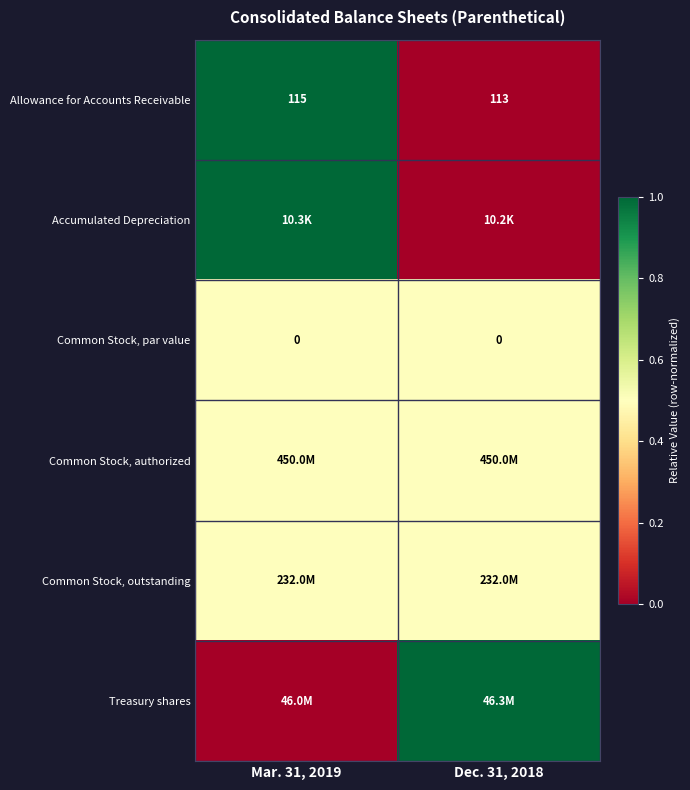

True or false: Common Stock, par value has a value of 0.0 at Dec. 31, 2018.

True